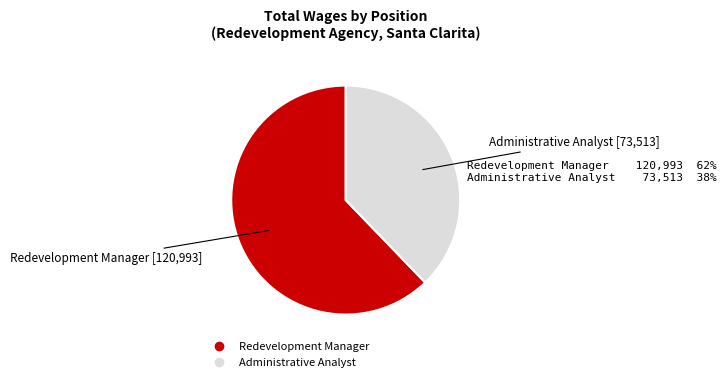

Do Redevelopment Manager and Administrative Analyst together represent more than half of the pie?

Yes